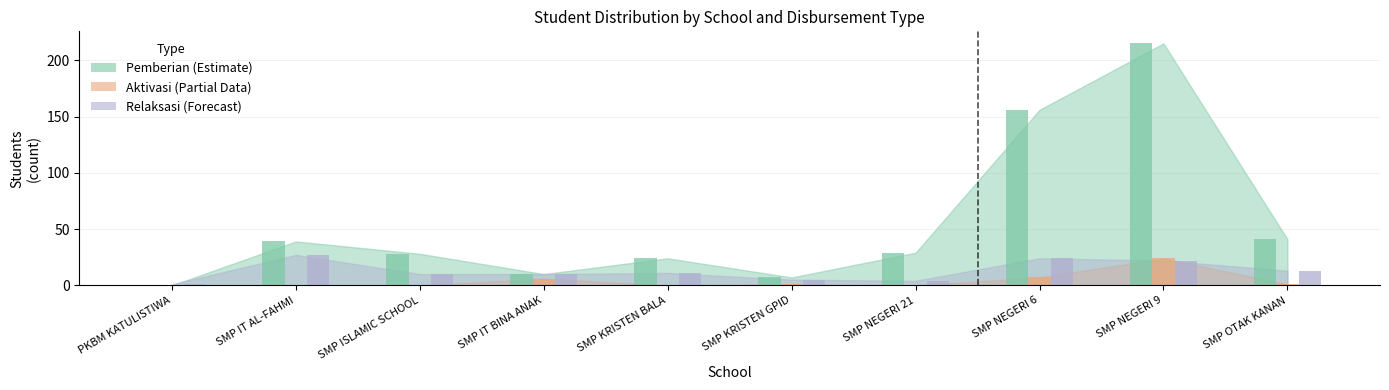

What is the difference between the second highest and second lowest values in the Pemberian Aktivasi (Siswa) series?

7